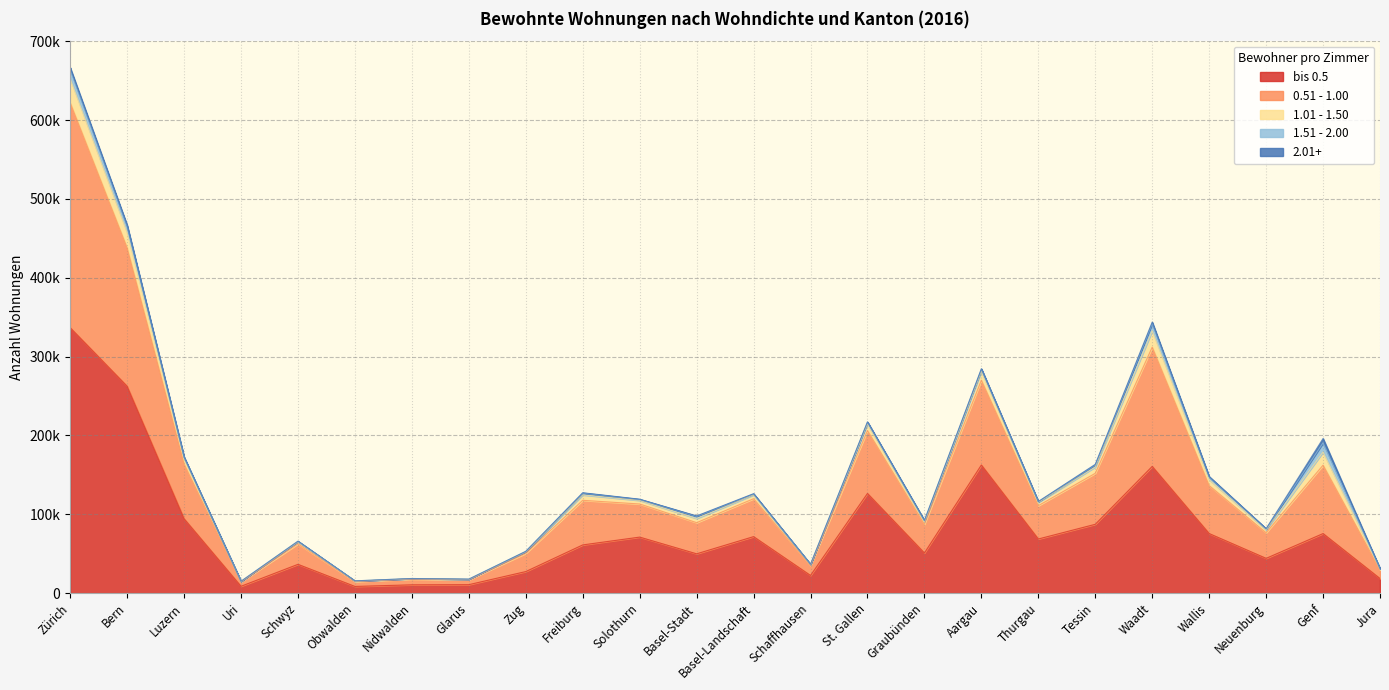

What is the difference between the highest and lowest values at Genf?

81197